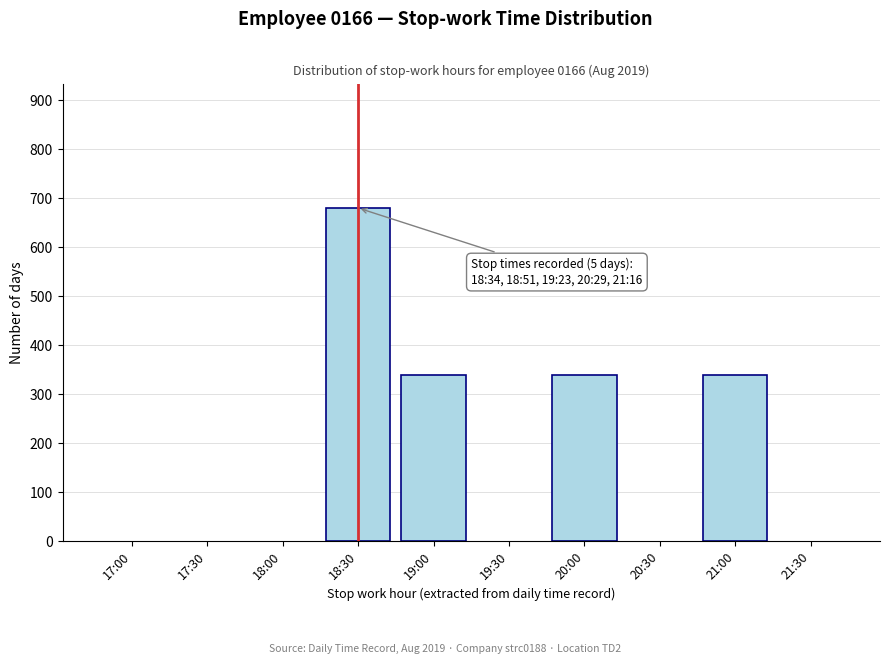

Reading right to left, extract all data points from this chart.

21:30=0	21:00=340	20:30=0	20:00=340	19:30=0	19:00=340	18:30=680	18:00=0	17:30=0	17:00=0